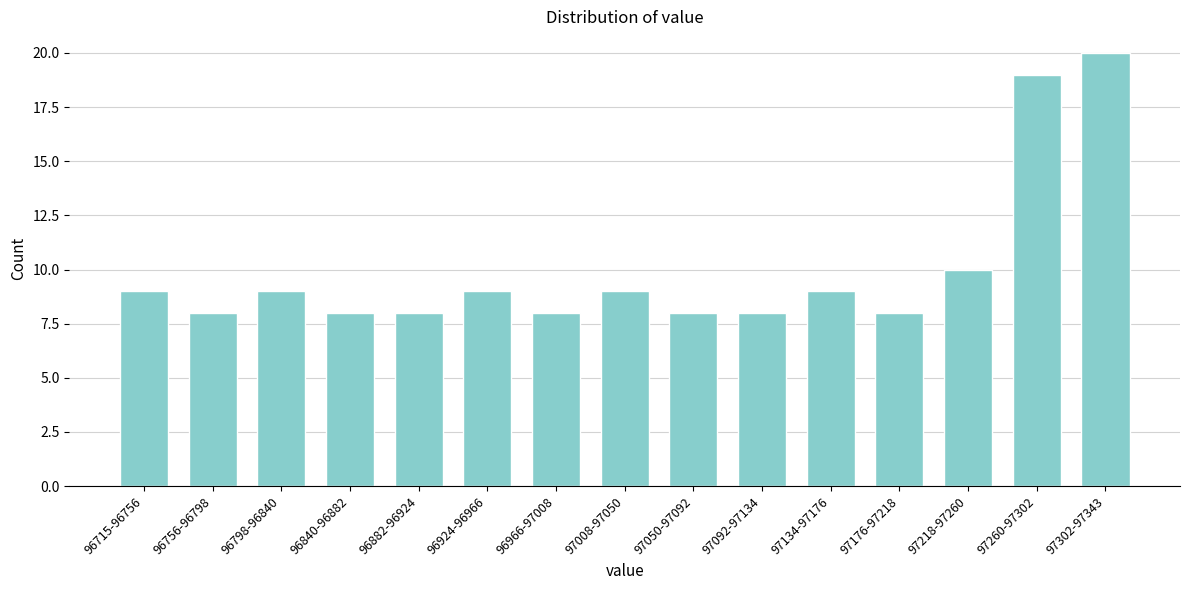

Reading left to right, extract all data points from this chart.

9	8	9	8	8	9	8	9	8	8	9	8	10	19	20